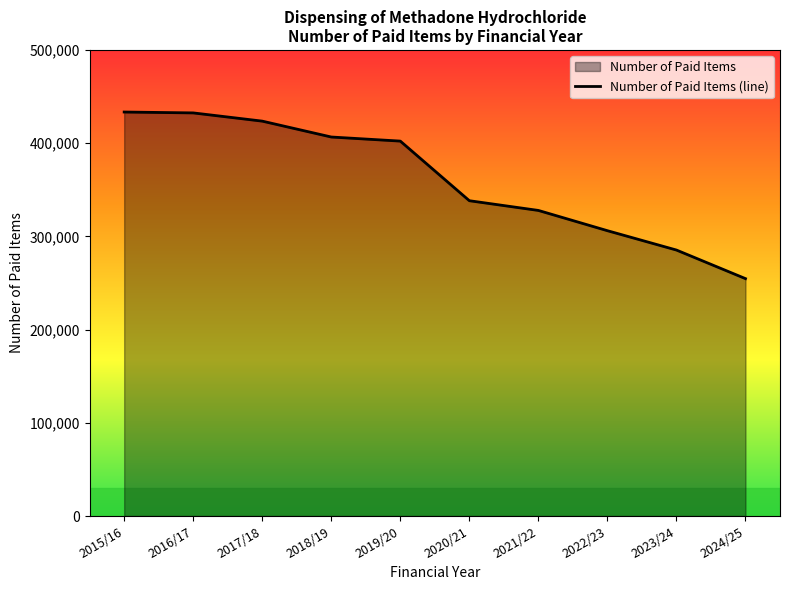

True or false: the data has more than 1 interior local peaks.

False